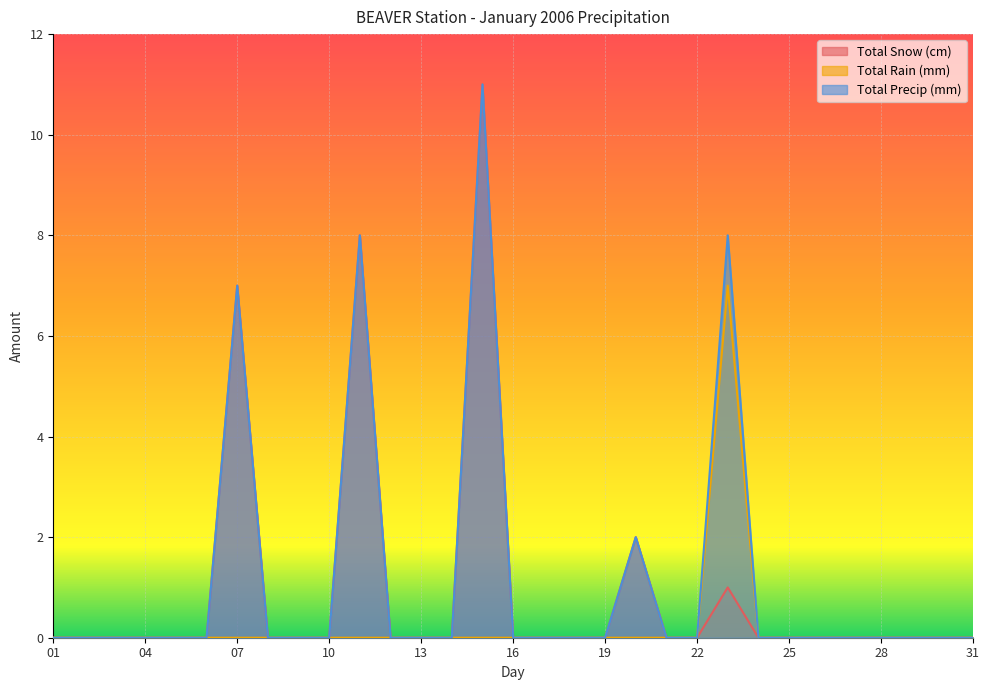

Reading left to right, list all the values displayed in this chart.

Total Snow (cm): 0	0	0	0	0	0	7	0	0	0	8	0	0	0	11	0	0	0	0	2	0	0	1	0	0	0	0	0	0	0	0
Total Rain (mm): 0	0	0	0	0	0	0	0	0	0	0	0	0	0	0	0	0	0	0	0	0	0	7	0	0	0	0	0	0	0	0
Total Precip (mm): 0	0	0	0	0	0	7	0	0	0	8	0	0	0	11	0	0	0	0	2	0	0	8	0	0	0	0	0	0	0	0